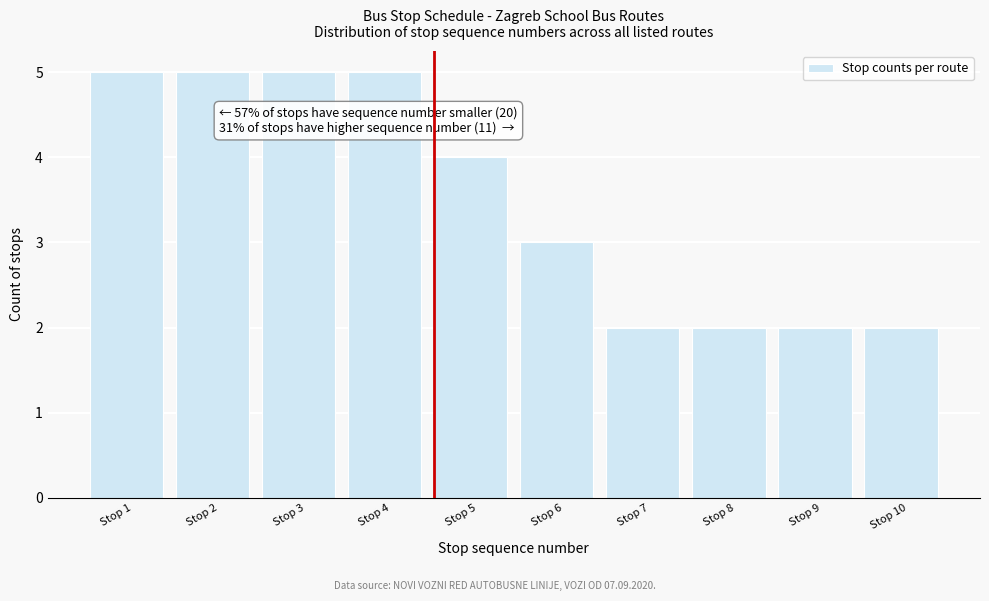

Reading right to left, extract all data points from this chart.

Stop 10=2	Stop 9=2	Stop 8=2	Stop 7=2	Stop 6=3	Stop 5=4	Stop 4=5	Stop 3=5	Stop 2=5	Stop 1=5